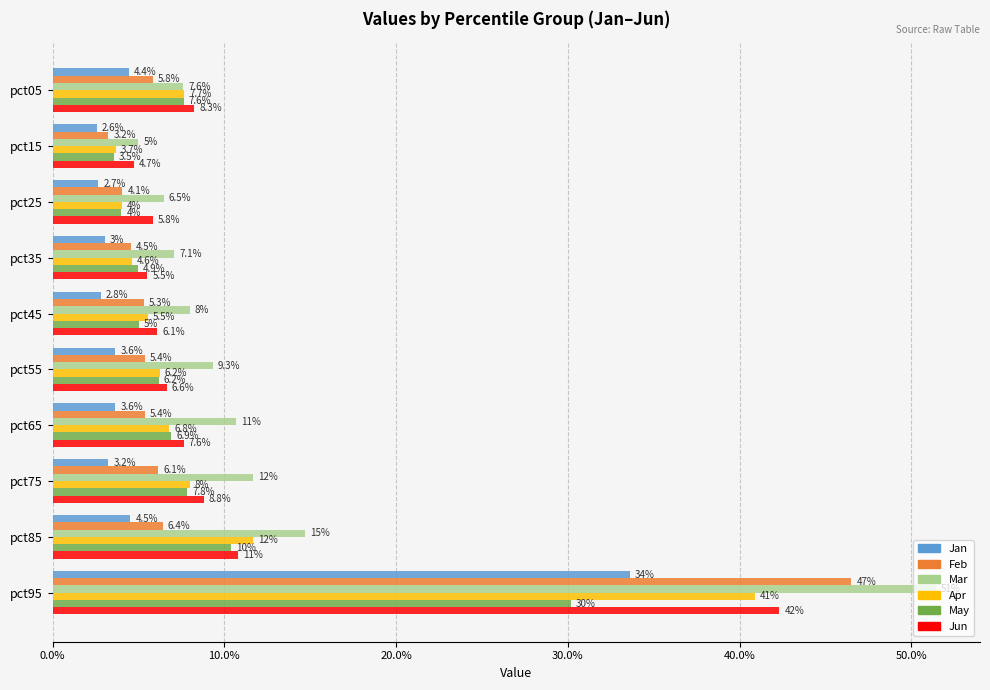

What are all the series names shown in the legend?

Jan, Feb, Mar, Apr, May, Jun